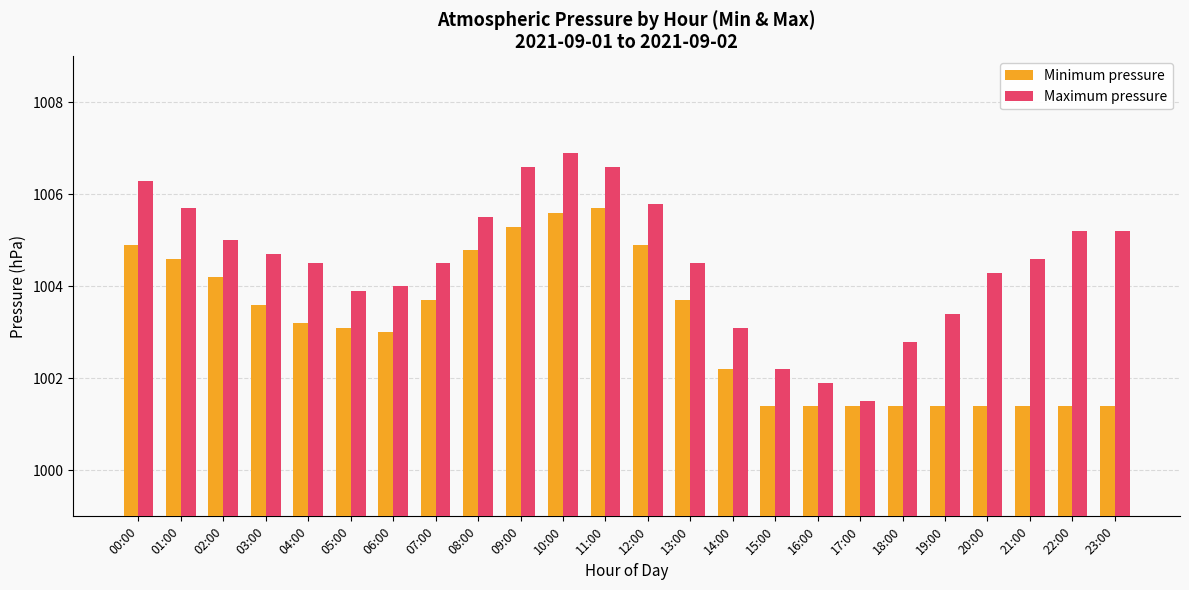

Count the number of categories in the chart.

24